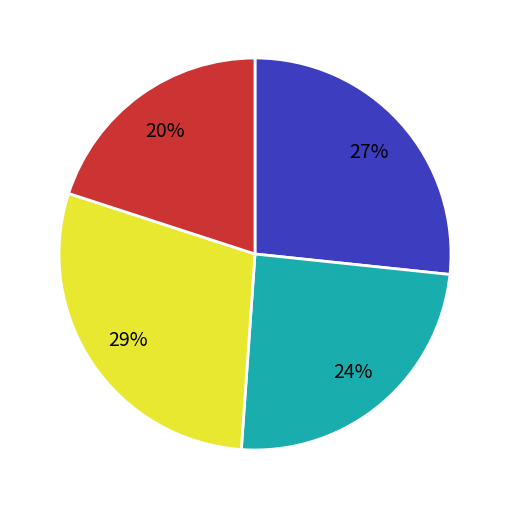

Is there any slice that represents more than half of the pie?

No